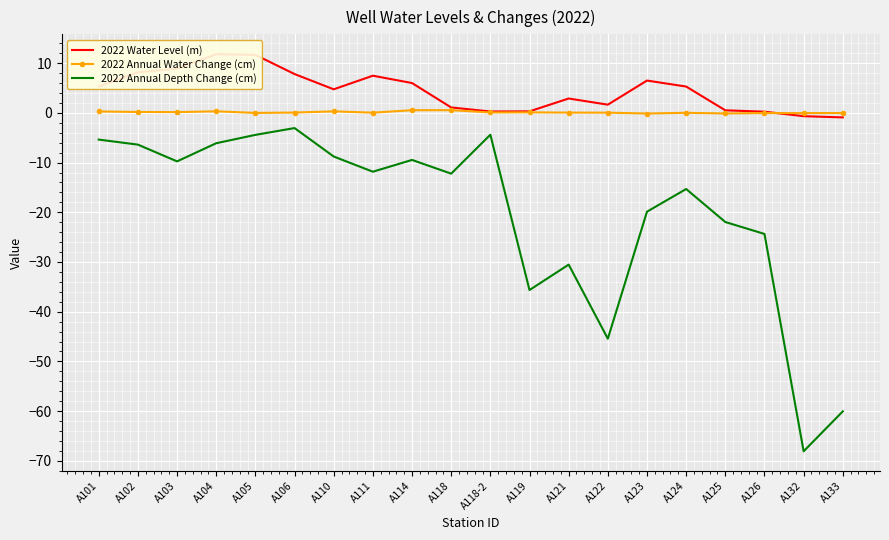

Rank the categories by 2022 Annual Depth Change (cm) value from lowest to highest.

A132, A133, A122, A119, A121, A126, A125, A123, A124, A118, A111, A103, A114, A110, A102, A104, A101, A105, A118-2, A106